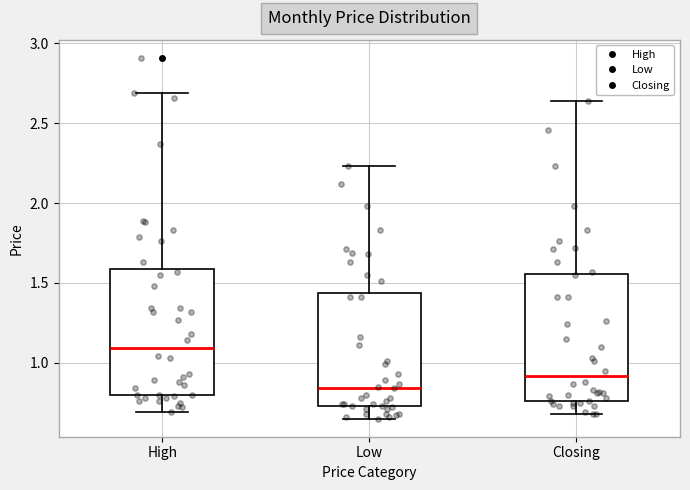

Reading left to right, transcribe this box plot: for each box, give where its median line is, the range the box spans, and where its two whiskers end, as read against the y-axis. The values are not printed on the chart, so give them approximately, as read against the axis.

High: median 1.10, box 0.80 to 1.60, whiskers 0.70 to 2.70
Low: median 0.85, box 0.75 to 1.45, whiskers 0.65 to 2.25
Closing: median 0.90, box 0.75 to 1.55, whiskers 0.70 to 2.65